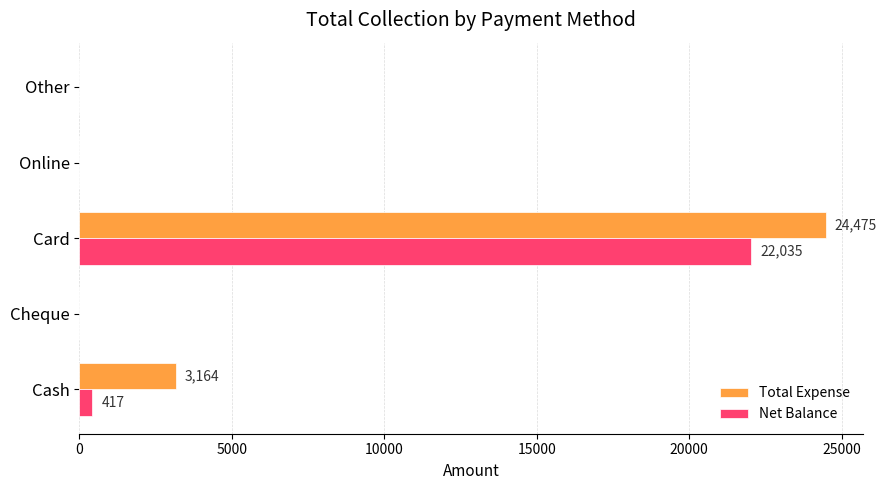

Which series has the largest total across all categories?

Total Expense